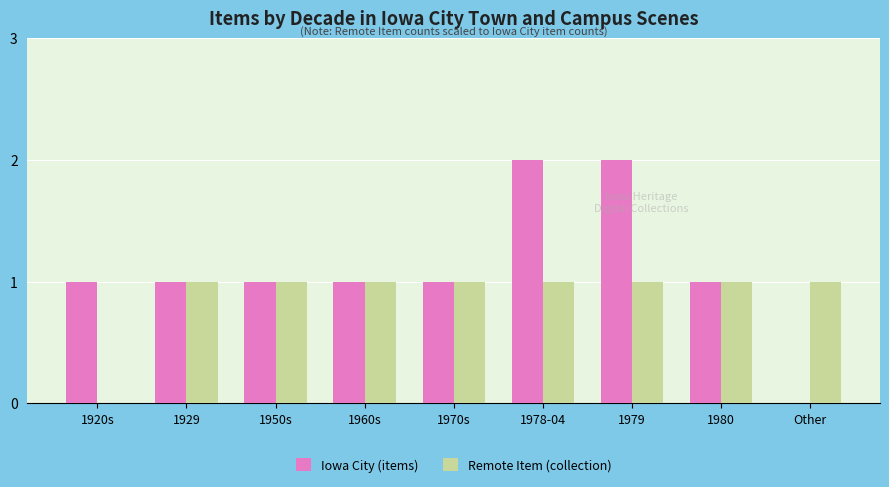

What is the total value across all series at 1979?

3